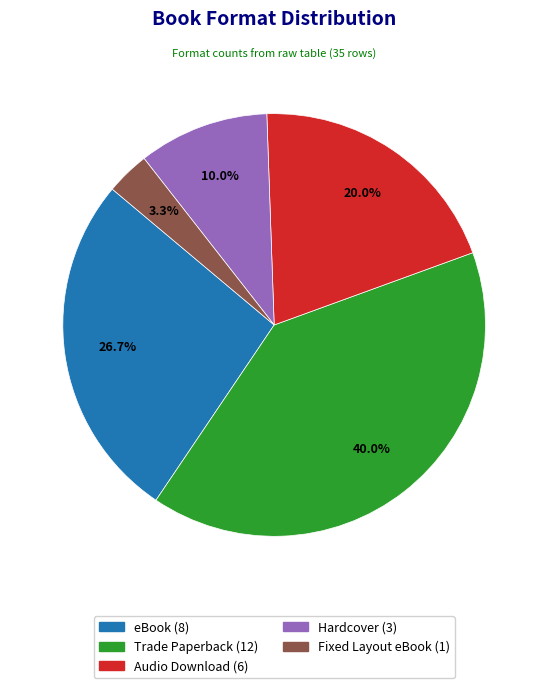

Count the number of slices in the pie.

5